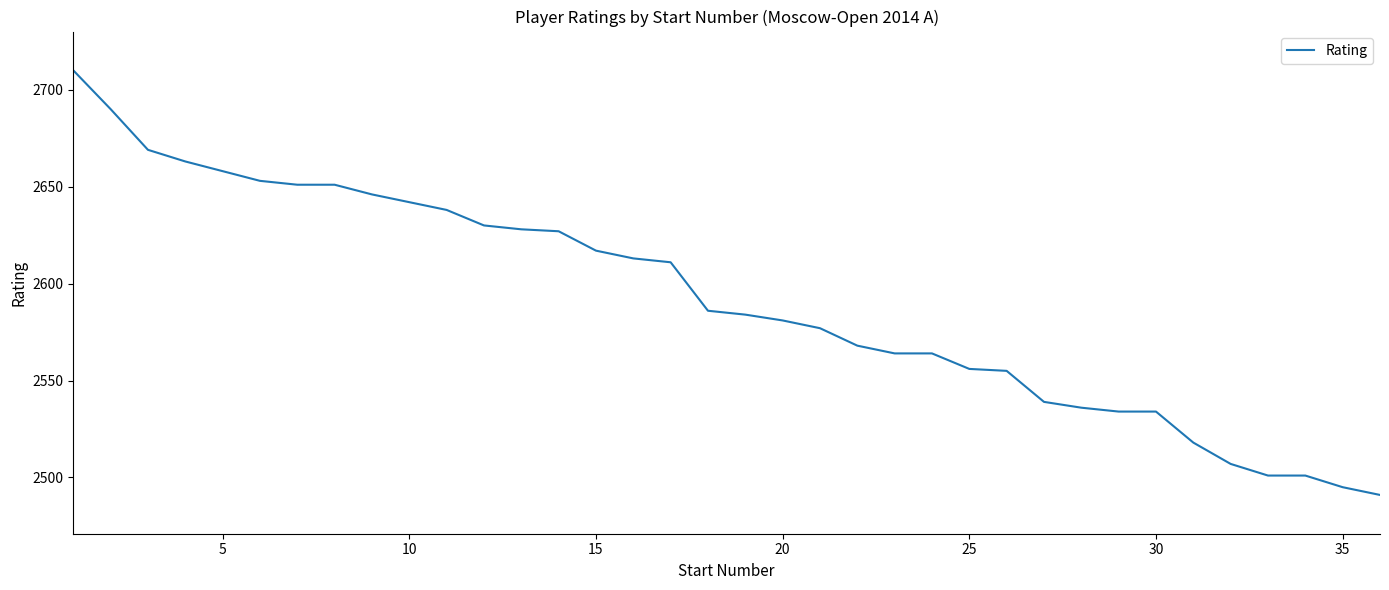

What is the greatest value displayed?

2710